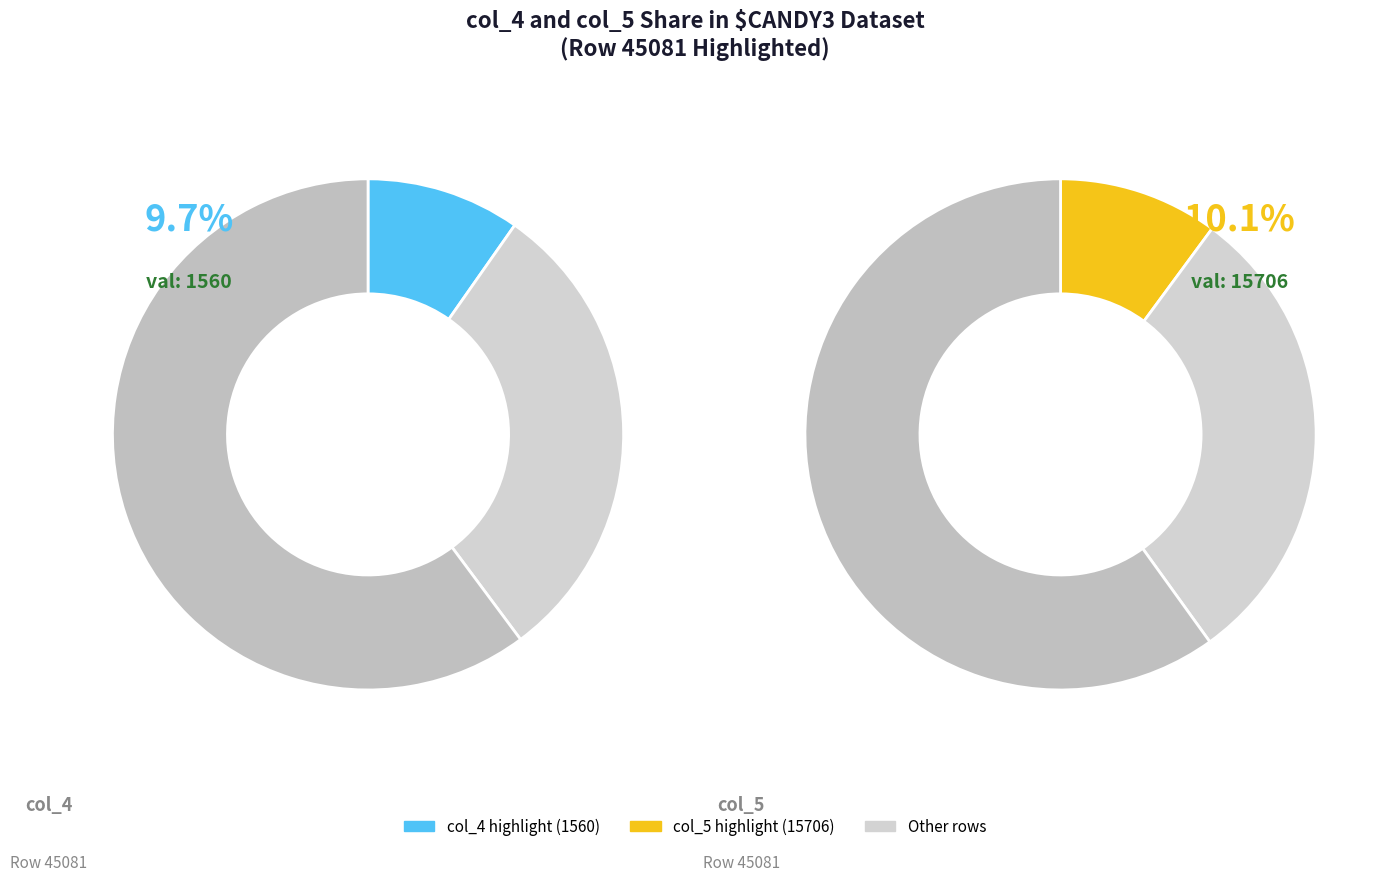

Rank the series by their maximum value, from lowest to highest.

col_4, col_5